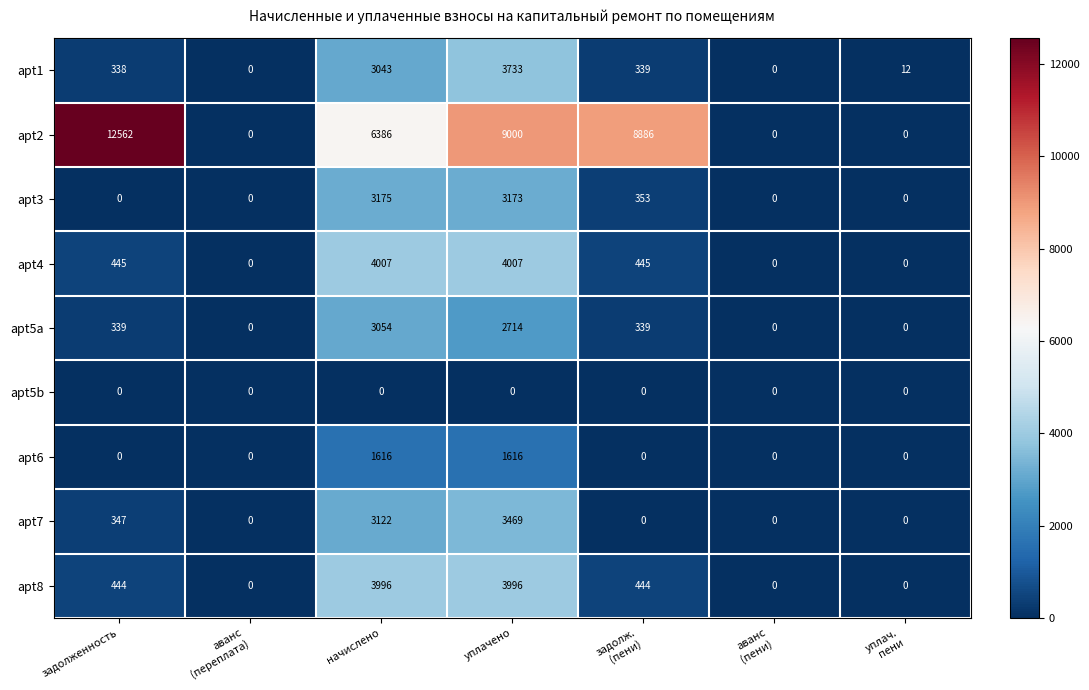

What is the difference between the highest and lowest values at начислено?

6386